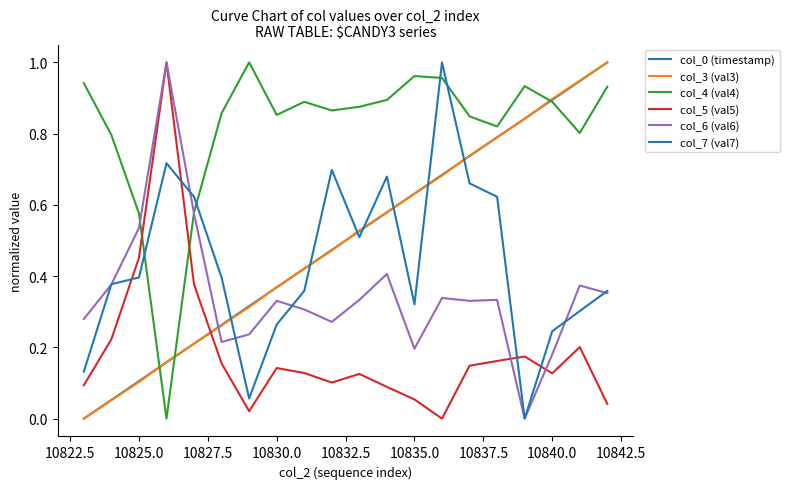

How many times do col_7 (val7) and col_4 (val4) cross each other?

4